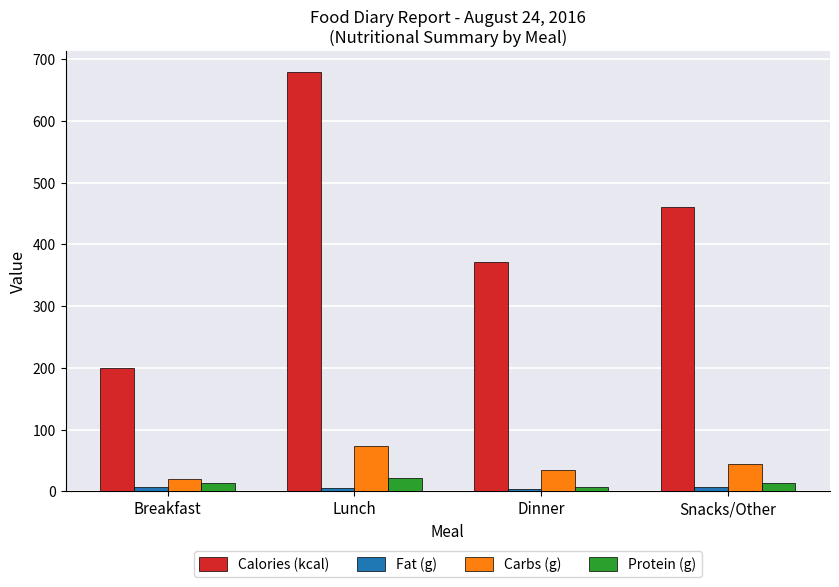

Rank the categories by Carbs (g) value from highest to lowest.

Lunch, Snacks/Other, Dinner, Breakfast